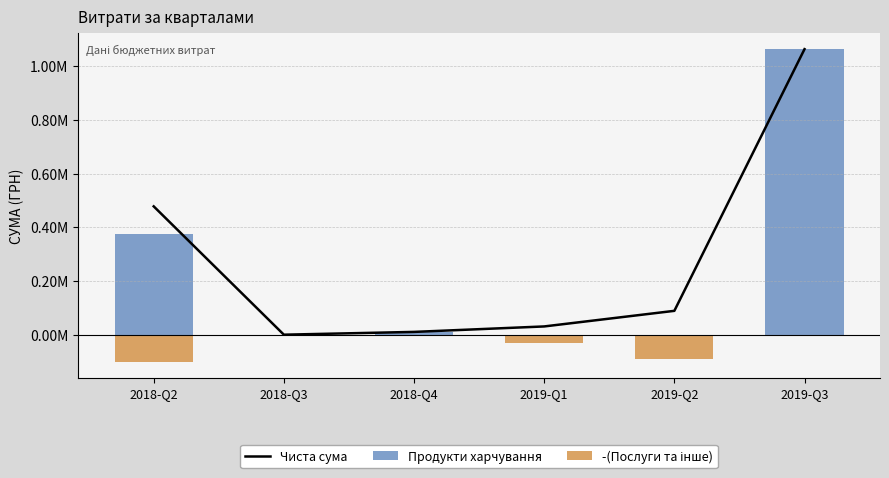

The -(Послуги та інше) series shows -47022.5 at 2018-Q3. True or false?

False